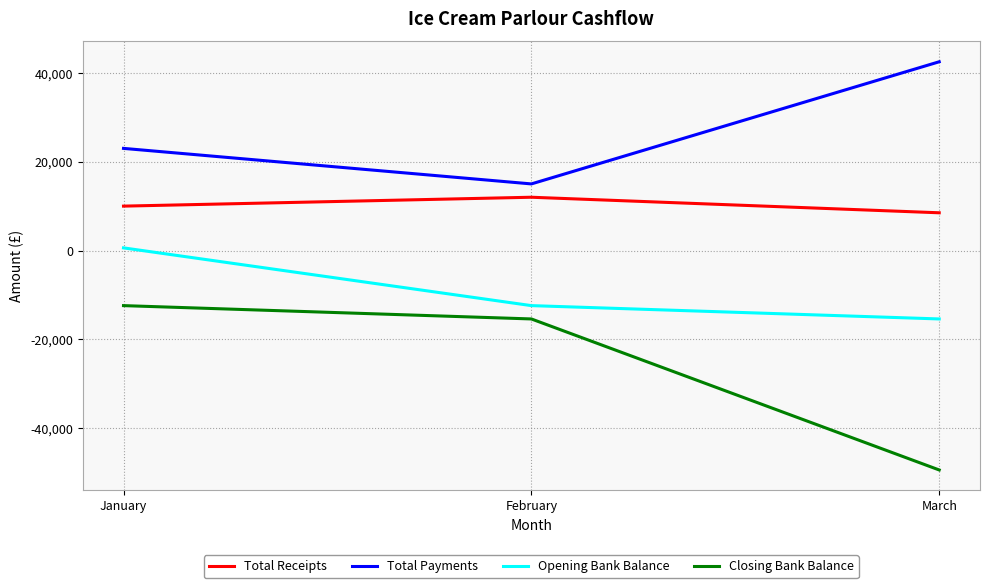

What is the smallest value displayed?

-49400